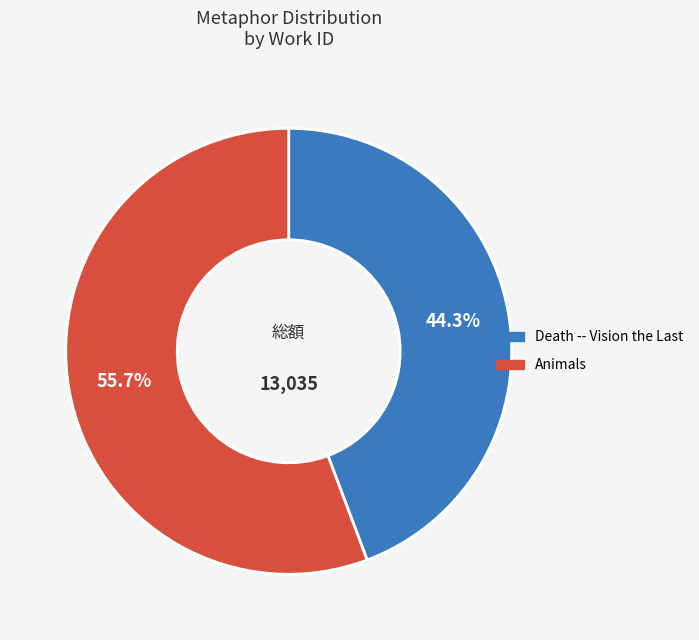

Is Animals the majority of the pie?

Yes